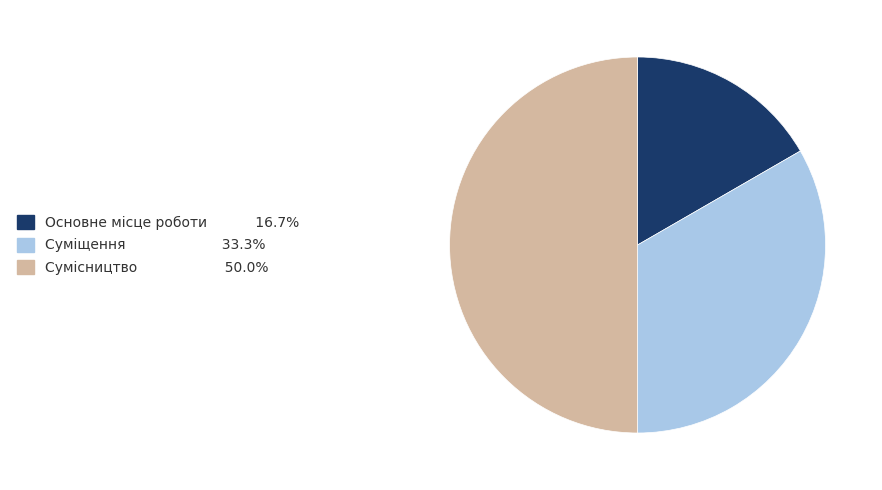

Is it true that Суміщення is 33% of the pie?

True